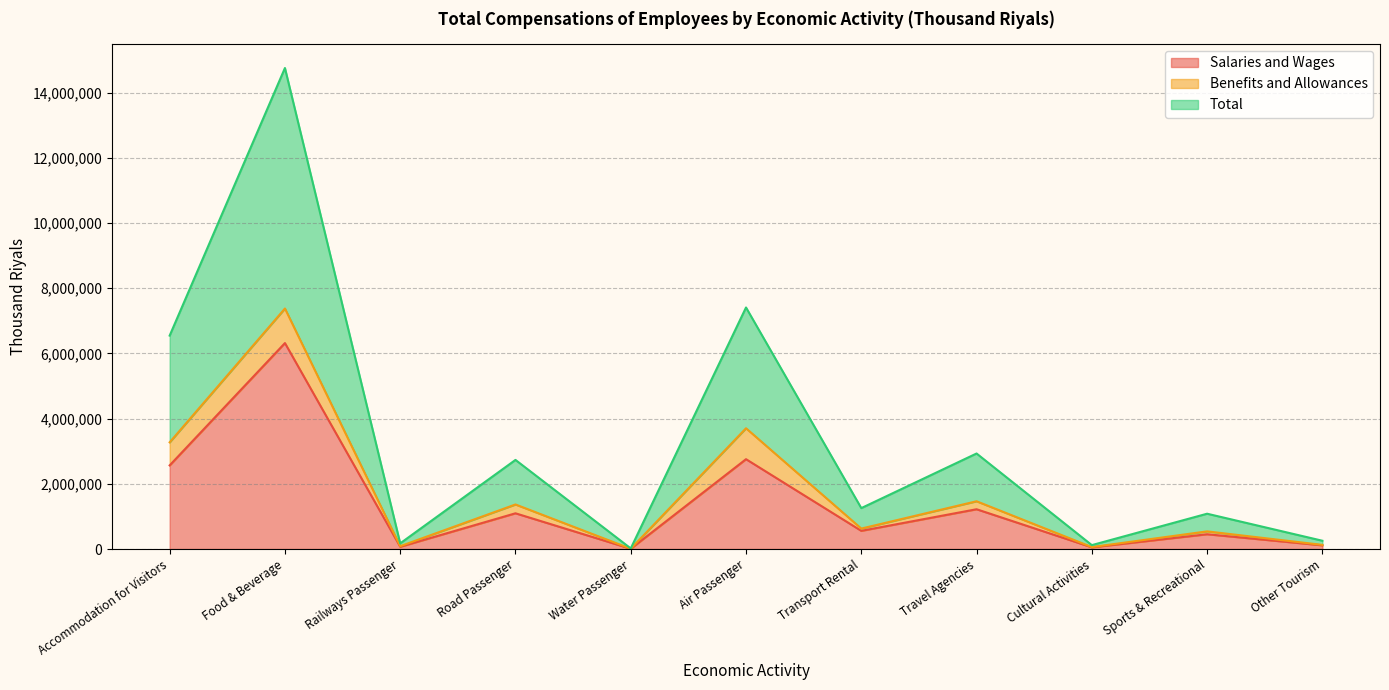

In Total, how many points are higher than both neighbors (excluding endpoints)?

5